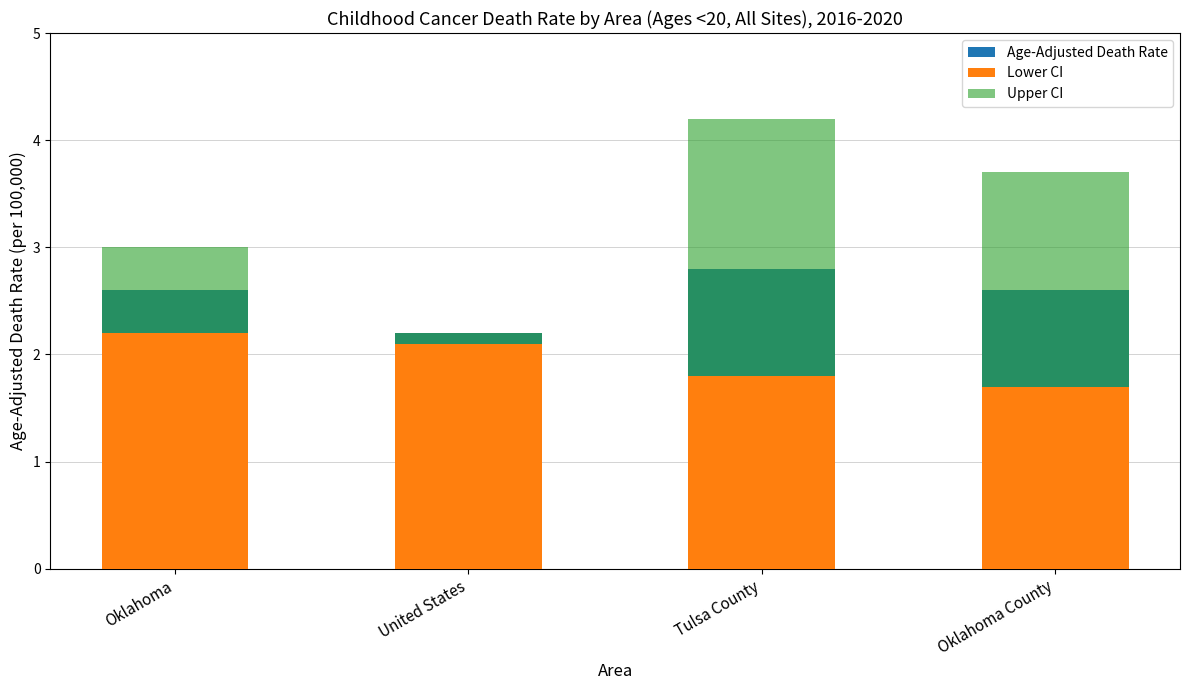

What is the difference between the Age-Adjusted Death Rate values at Tulsa County and United States?

0.6